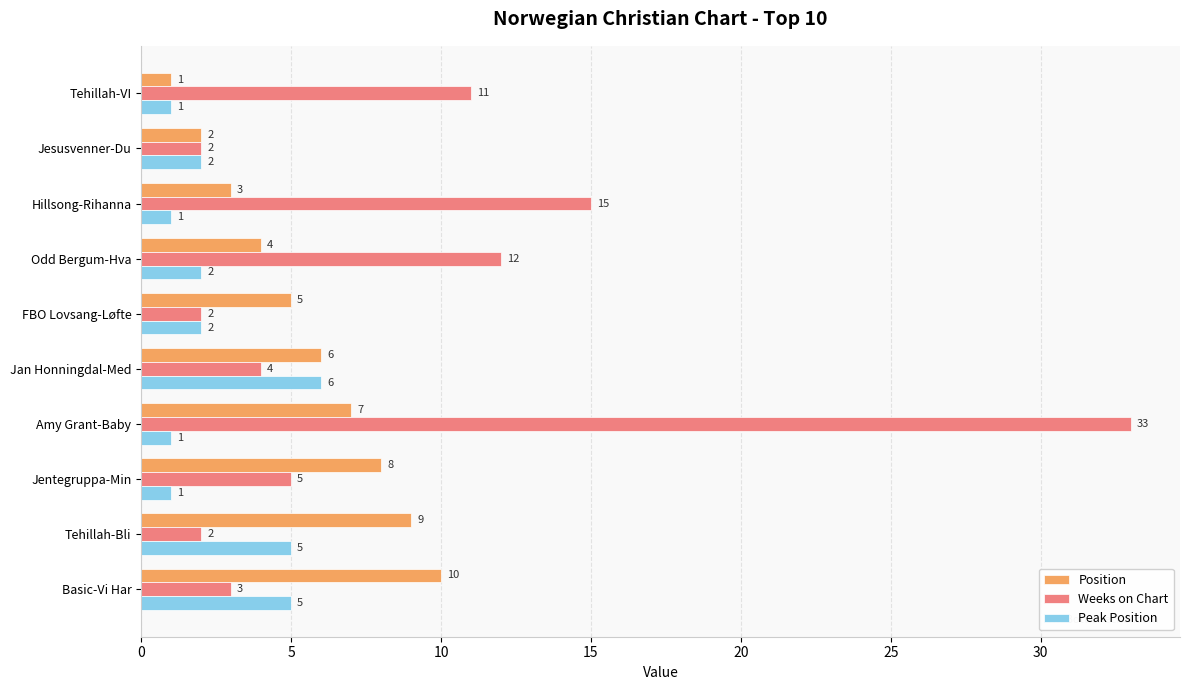

The value of Position at Jan Honningdal-Med is 6. True or false?

True